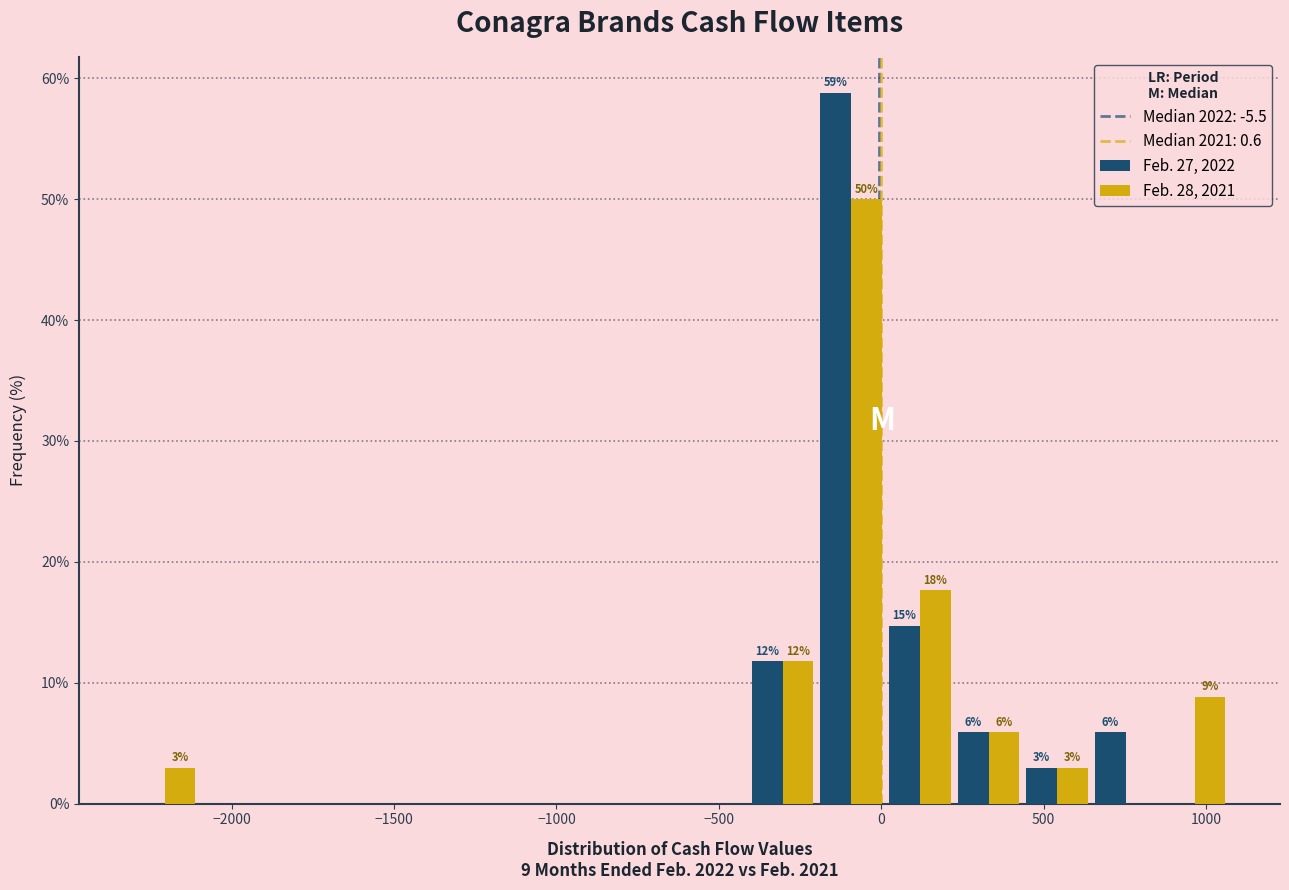

In the Feb. 27, 2022 series, which range on the x-axis has the tallest bar?

-200 to 0